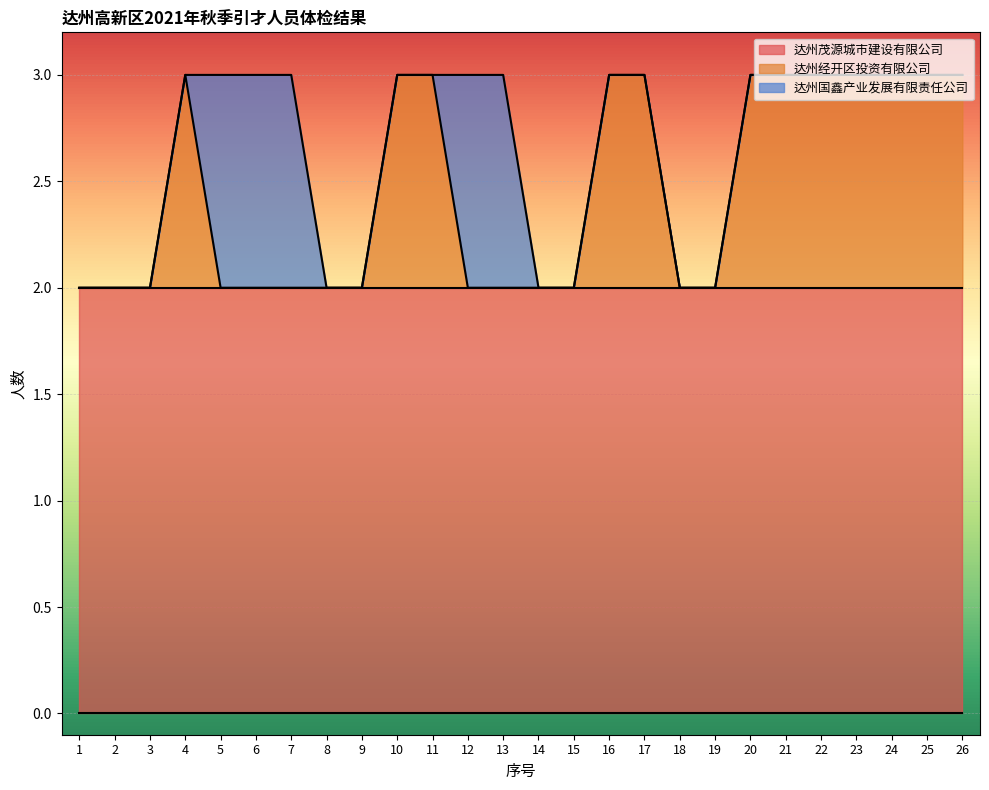

Is it true that 达州茂源城市建设有限公司 equals 2 at 15?

True